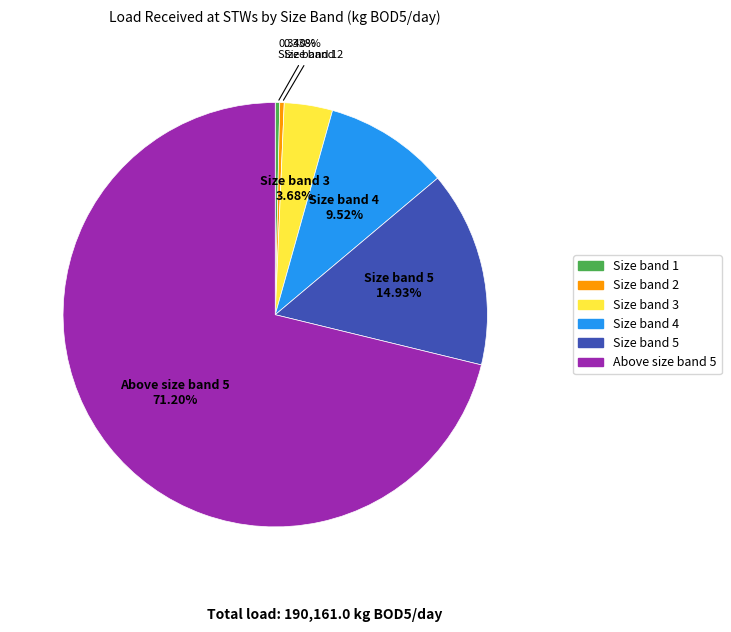

What is the ratio of the value at Size band 1 to the value at Size band 2?

1.0